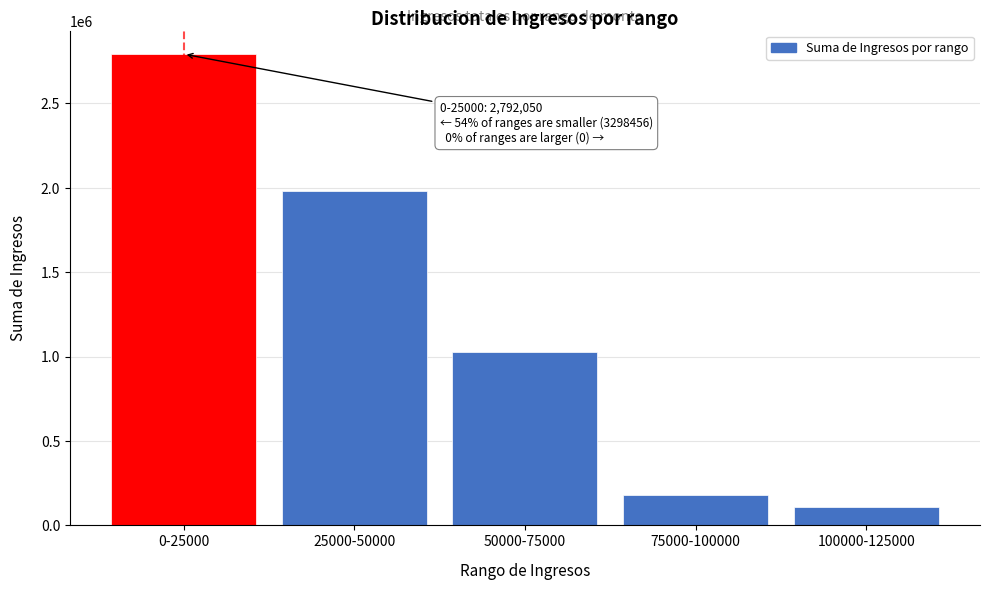

Reading left to right, extract all data points from this chart.

2792049.5	1982414.7	1024604.0	180306.0	111132.0